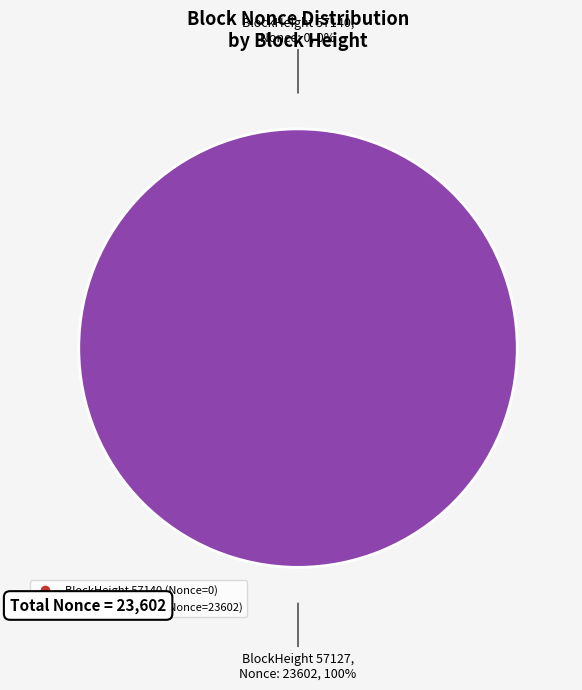

Which category has the smallest portion of the pie?

57140